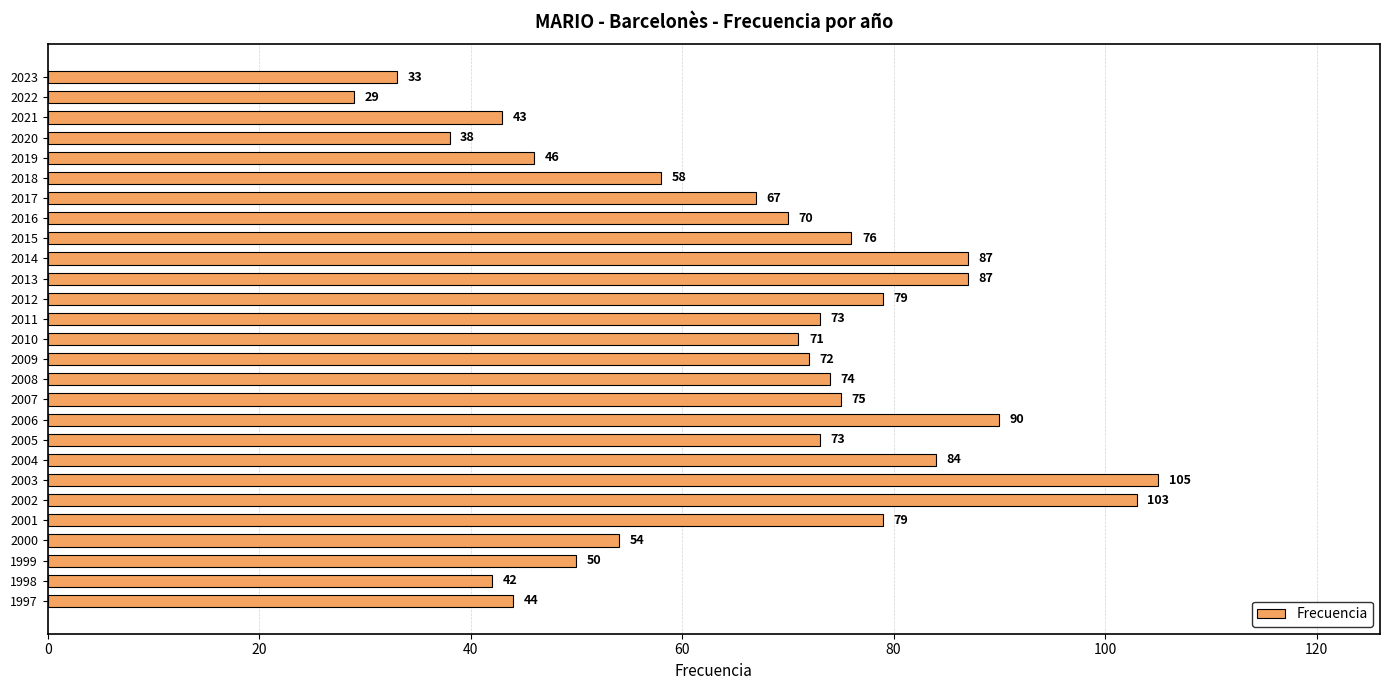

Is it true that the value at 2012 is 109?

False